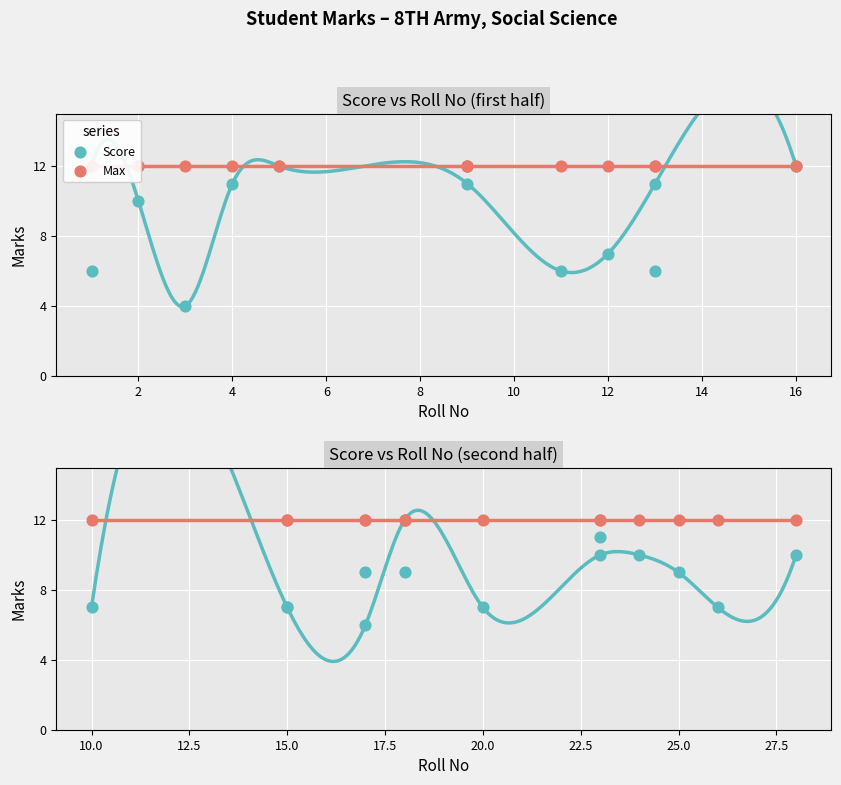

Which series reaches the minimum Y coordinate?

Score